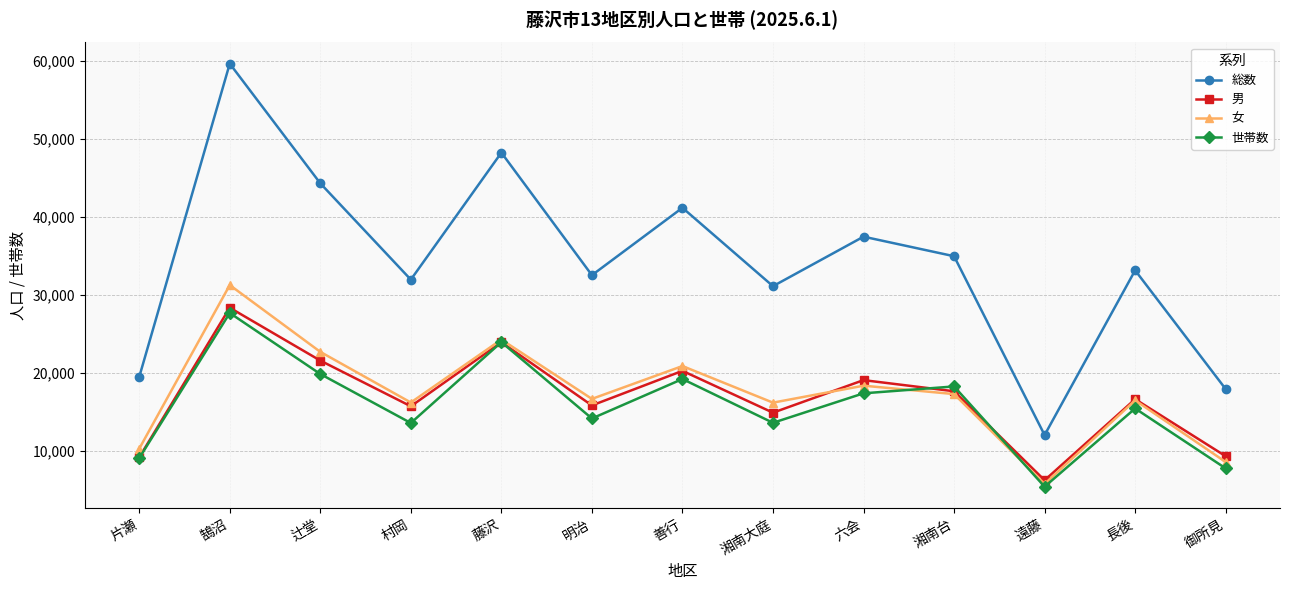

List the series in order of their peak value, lowest first.

世帯数, 男, 女, 総数